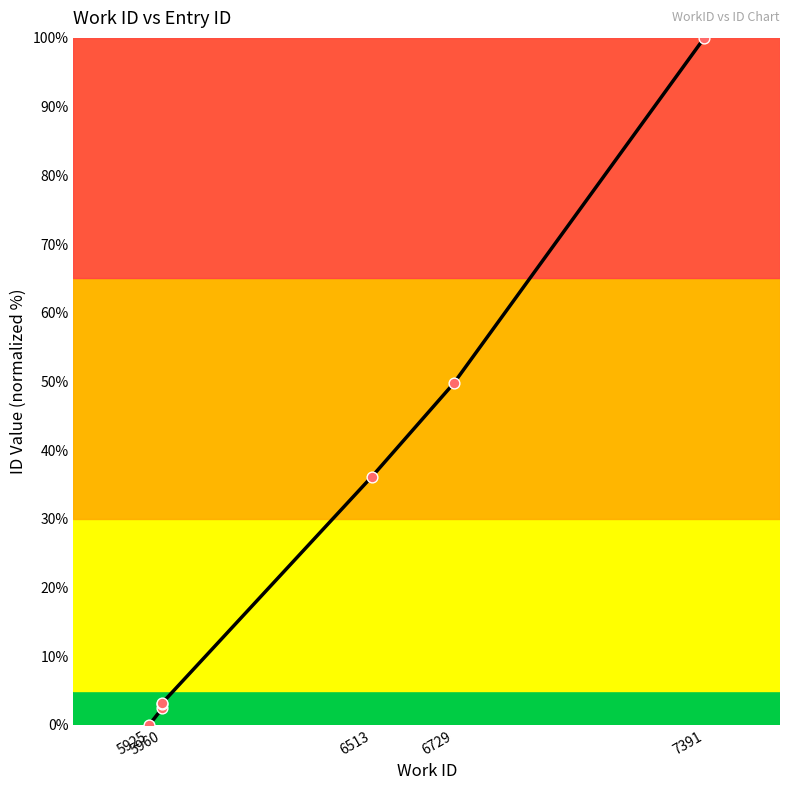

What is the ratio of the value at 5960 to the value at 5960?

1.2